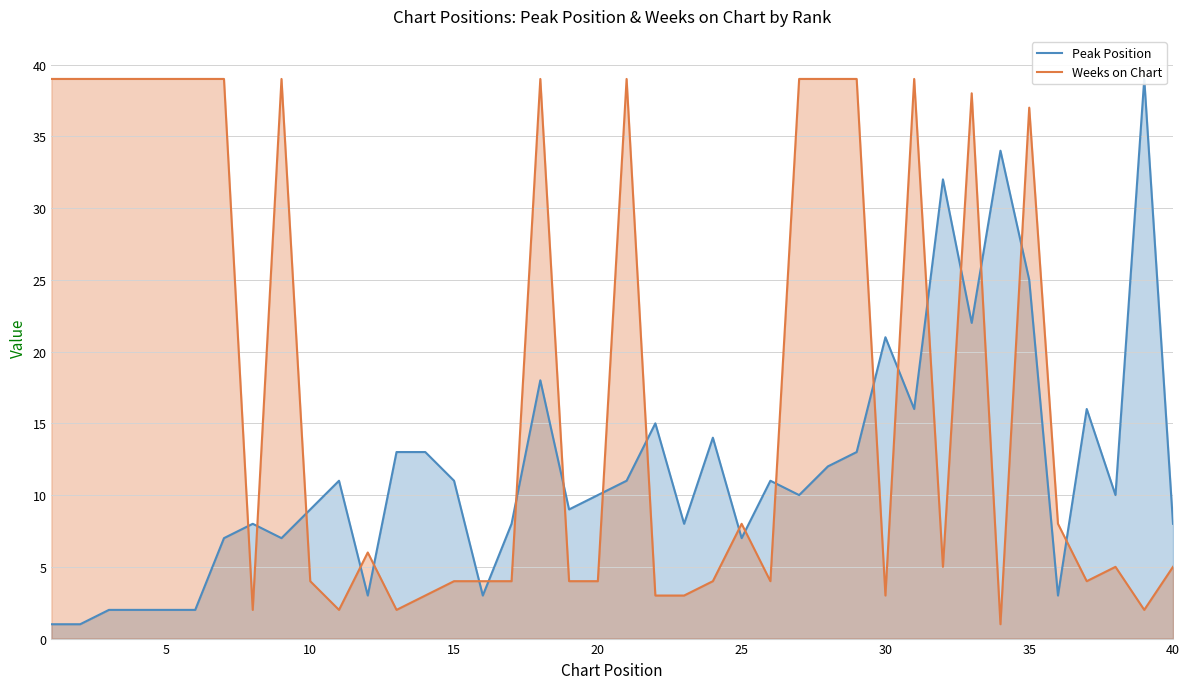

How many lines are shown in the chart?

2